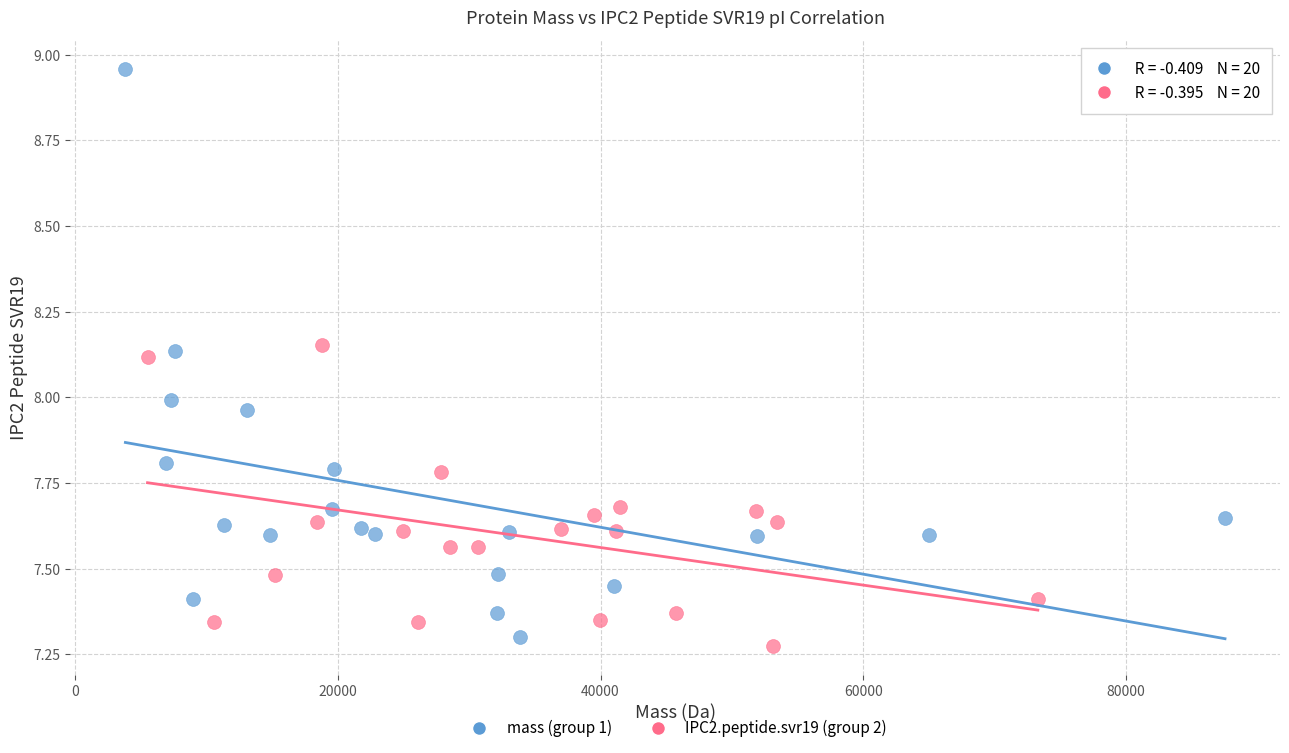

Which series has the widest spread of Y values?

mass (group 1)